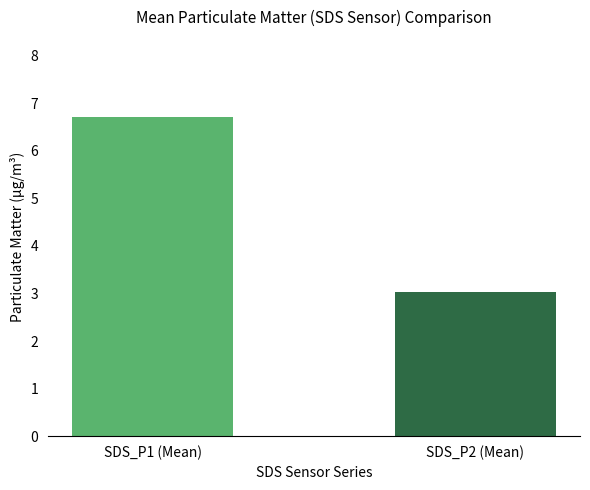

List the series in order of their peak value, lowest first.

Avg SDS_P2, Avg SDS_P1